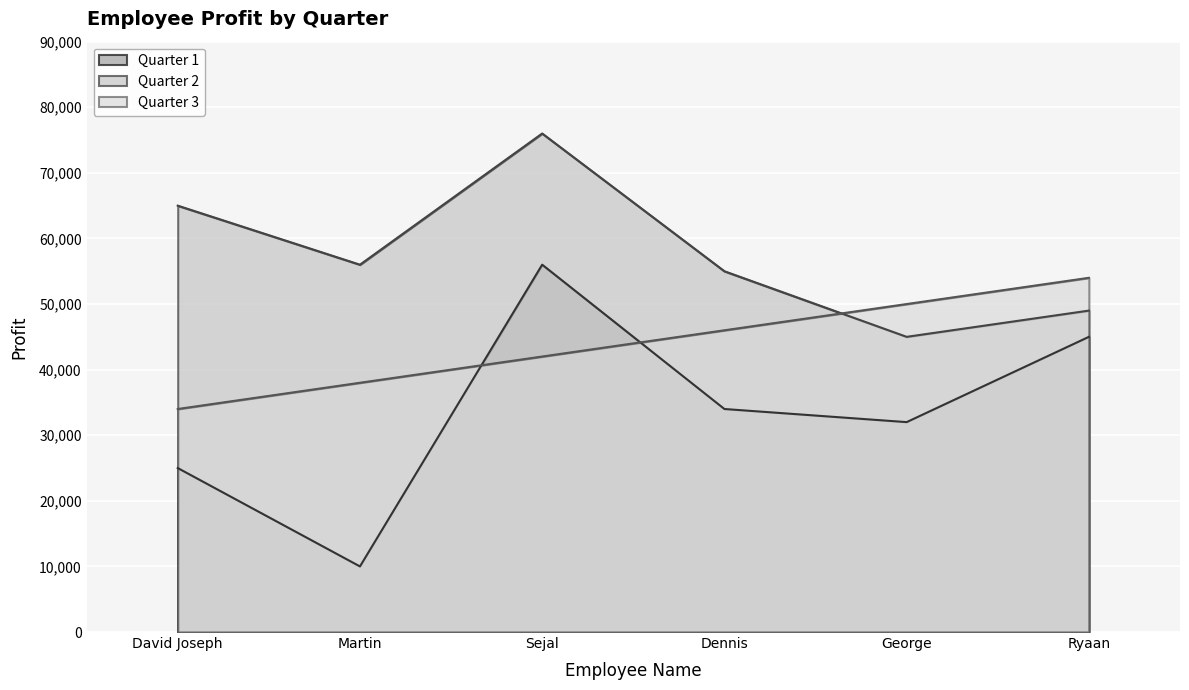

What is the value of the Quarter 3 point at the 4th from the left?

46000